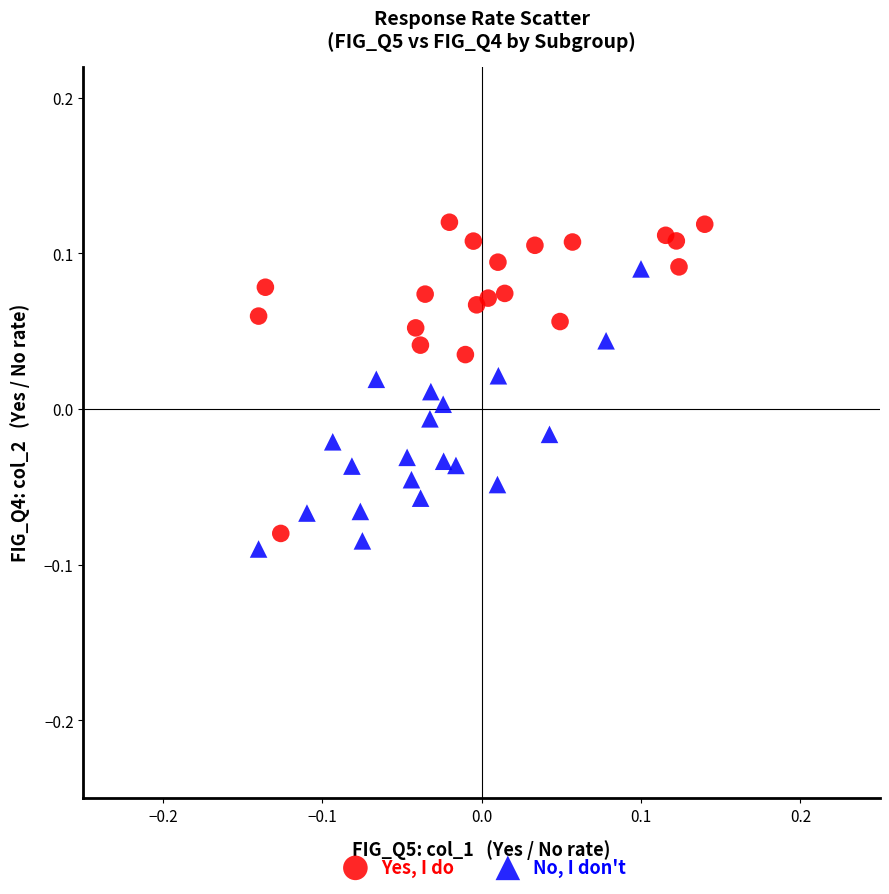

Which series contains the highest Y value?

Yes, I do